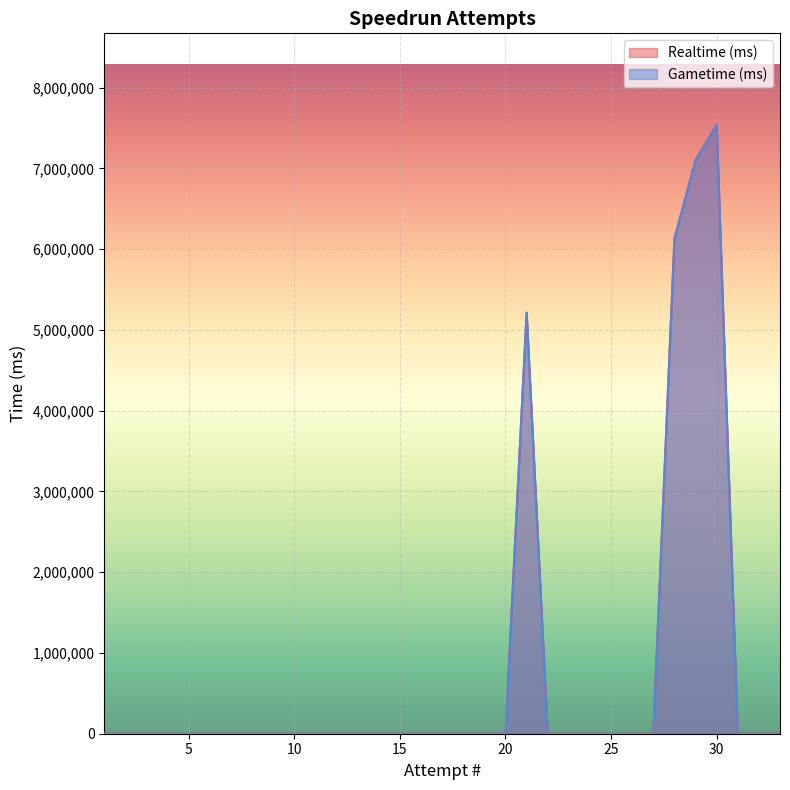

Which series has the largest range (max minus min)?

Realtime (ms)